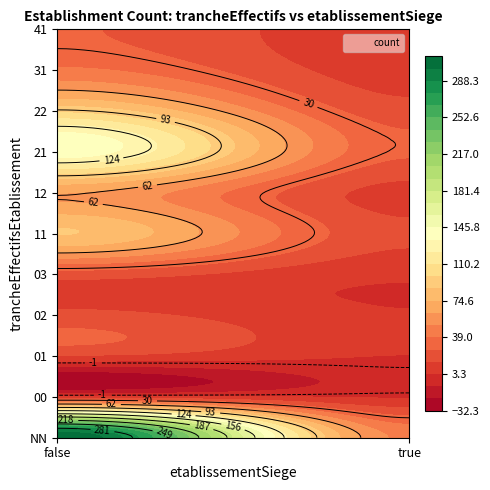

At which label does the data first exceed 20?

NN_false